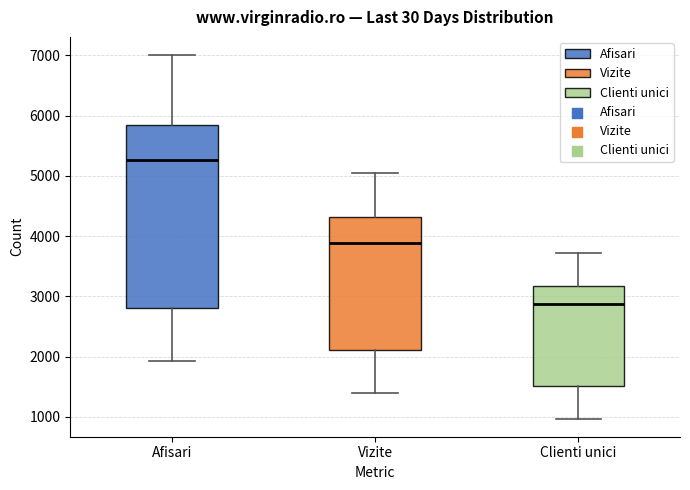

Reading left to right, read every box against the y-axis: the position of its median line, the range the box covers, and the ends of its whiskers. The values are not printed on the chart, so give them approximately, as read against the axis.

Afisari: median 5300, box 2800 to 5800, whiskers 1900 to 7000
Vizite: median 3900, box 2100 to 4300, whiskers 1400 to 5000
Clienti unici: median 2900, box 1500 to 3200, whiskers 1000 to 3700